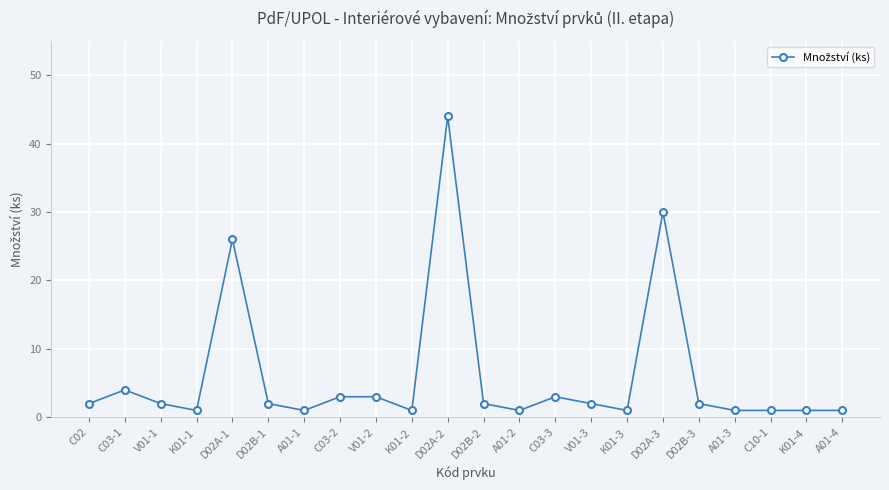

Reading right to left, list all the values displayed in this chart.

A01-4=1	K01-4=1	C10-1=1	A01-3=1	D02B-3=2	D02A-3=30	K01-3=1	V01-3=2	C03-3=3	A01-2=1	D02B-2=2	D02A-2=44	K01-2=1	V01-2=3	C03-2=3	A01-1=1	D02B-1=2	D02A-1=26	K01-1=1	V01-1=2	C03-1=4	C02=2